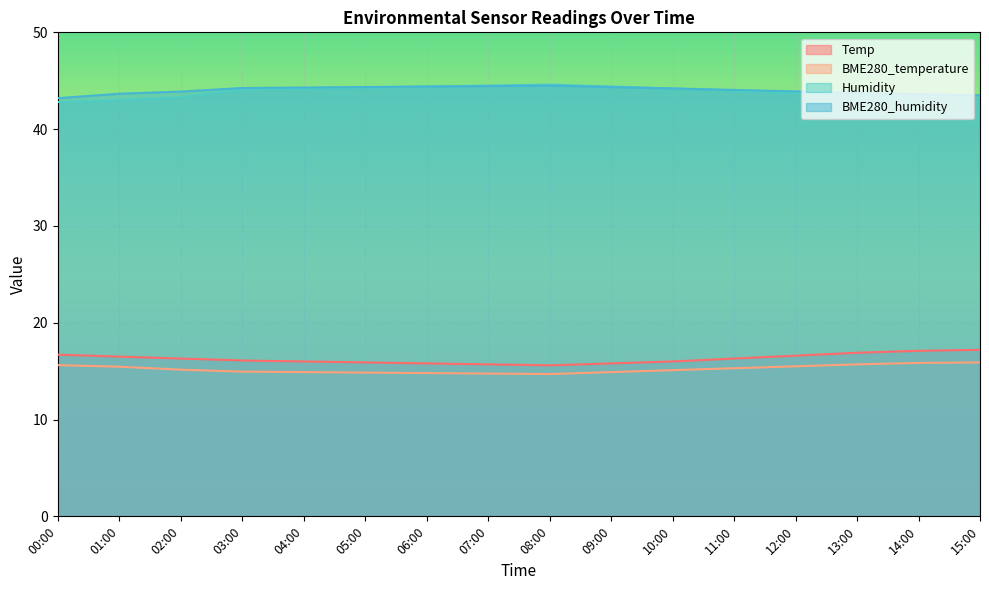

What is the value of the BME280_temperature point at the 13th from the left?

15.5